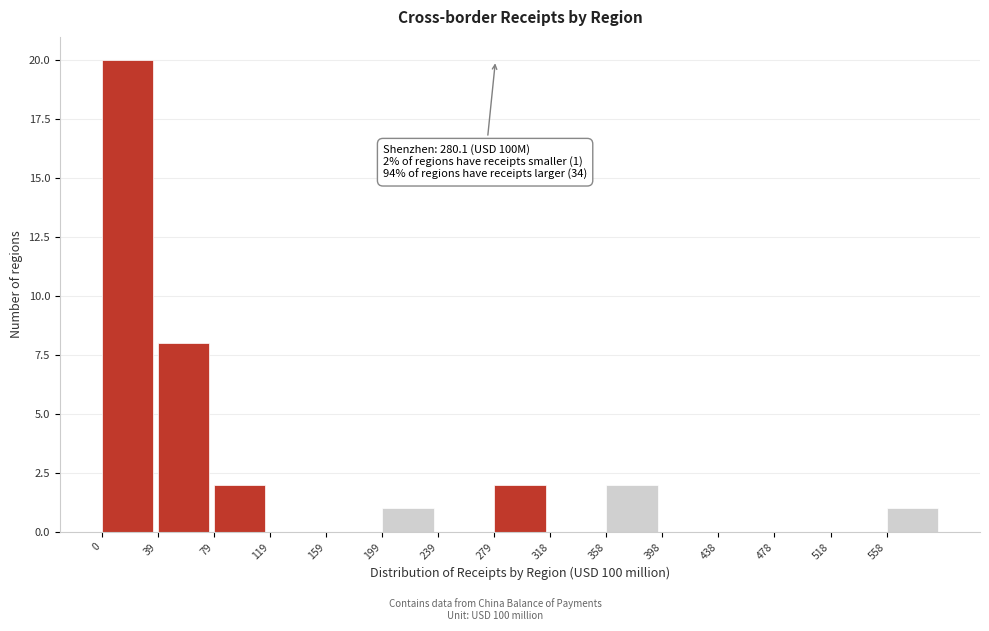

Over which range of the x-axis is the bar tallest?

0 to 40